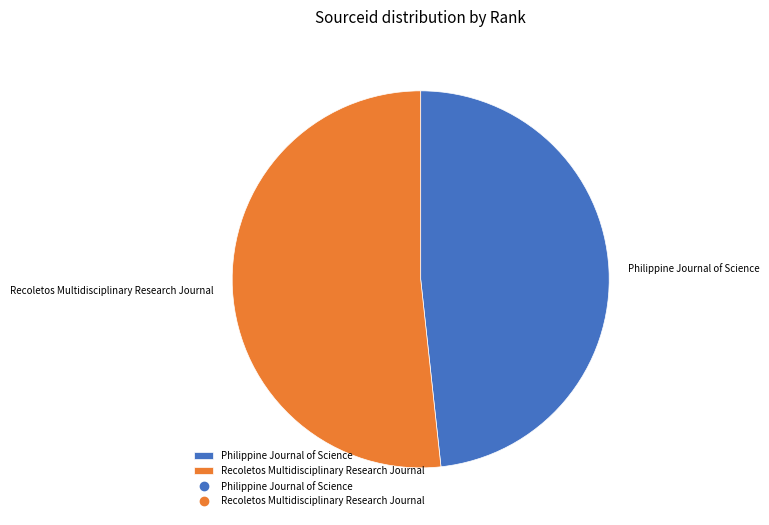

Rank the categories by value from highest to lowest.

Recoletos Multidisciplinary Research Journal, Philippine Journal of Science